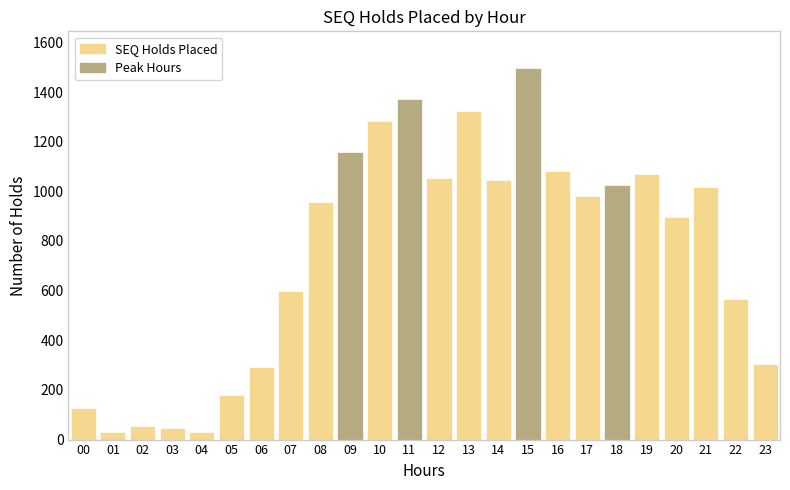

Approximately how many times larger is the value at 22 compared to 21?

0.6